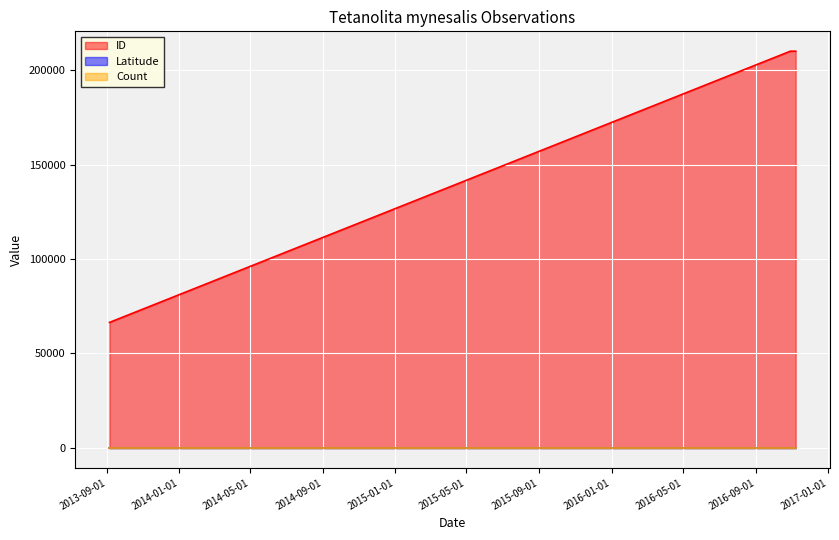

Which series has the widest spread of values?

ID